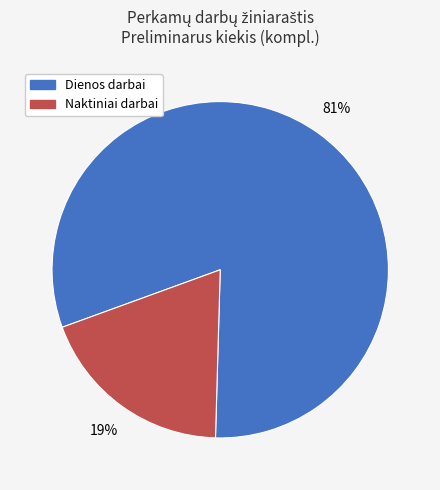

To the nearest percent, what is the difference between the largest and smallest slice percentages?

62%